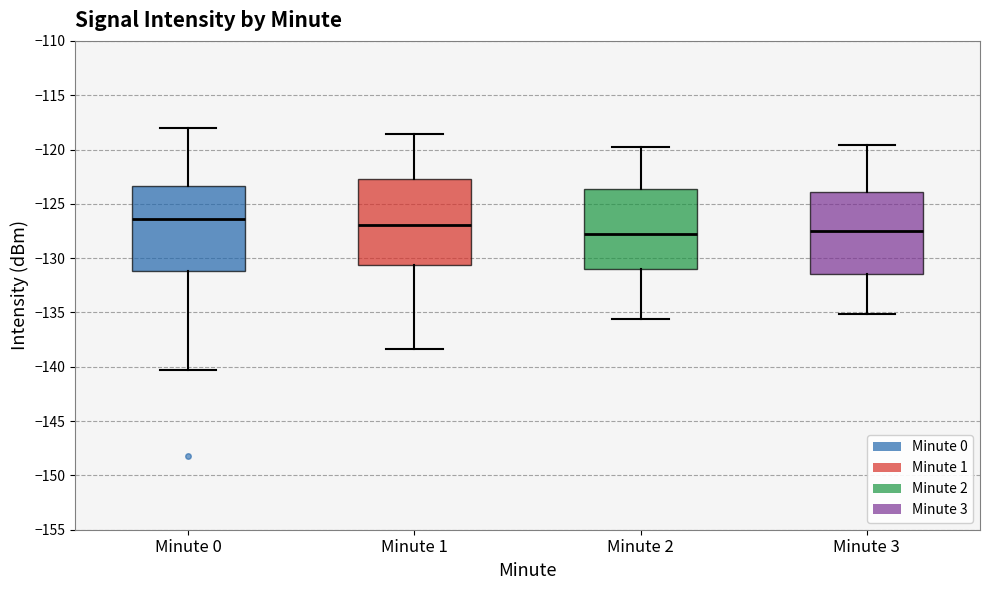

Reading left to right, transcribe this box plot: for each box, give where its median line is, the range the box spans, and where its two whiskers end, as read against the y-axis. The values are not printed on the chart, so give them approximately, as read against the axis.

Minute 0: median -126.5, box -131.0 to -123.5, whiskers -140.5 to -118.0
Minute 1: median -127.0, box -130.5 to -122.5, whiskers -138.5 to -118.5
Minute 2: median -128.0, box -131.0 to -123.5, whiskers -135.5 to -120.0
Minute 3: median -127.5, box -131.5 to -124.0, whiskers -135.0 to -119.5